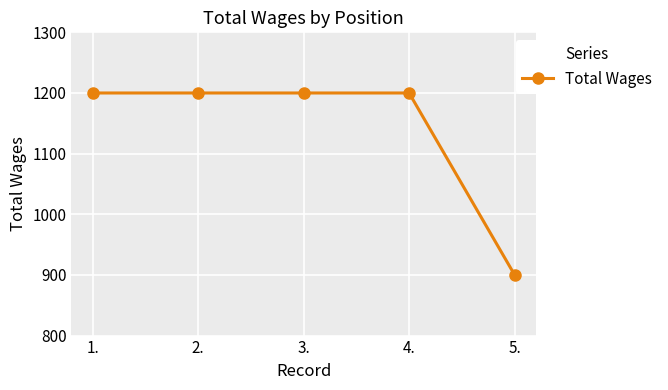

What is the change in value from 3. to 5.?

-300